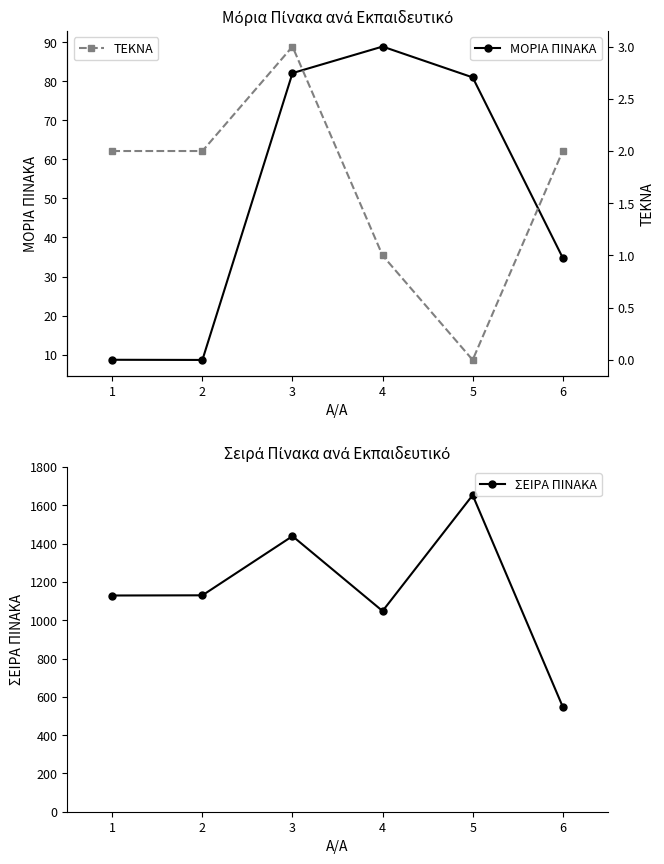

What is the difference between the second highest and minimum values in the ΜΟΡΙΑ ΠΙΝΑΚΑ series?

73.5